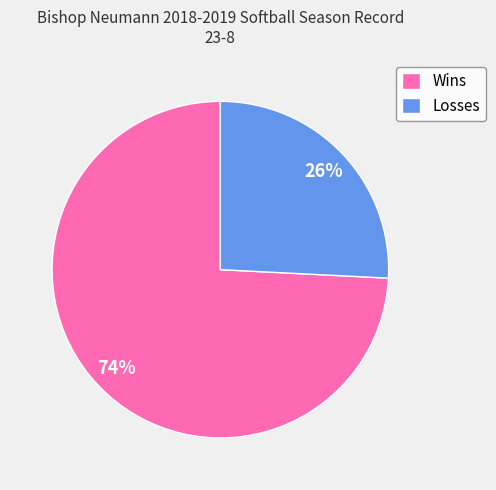

What is the largest slice in the pie chart?

Wins